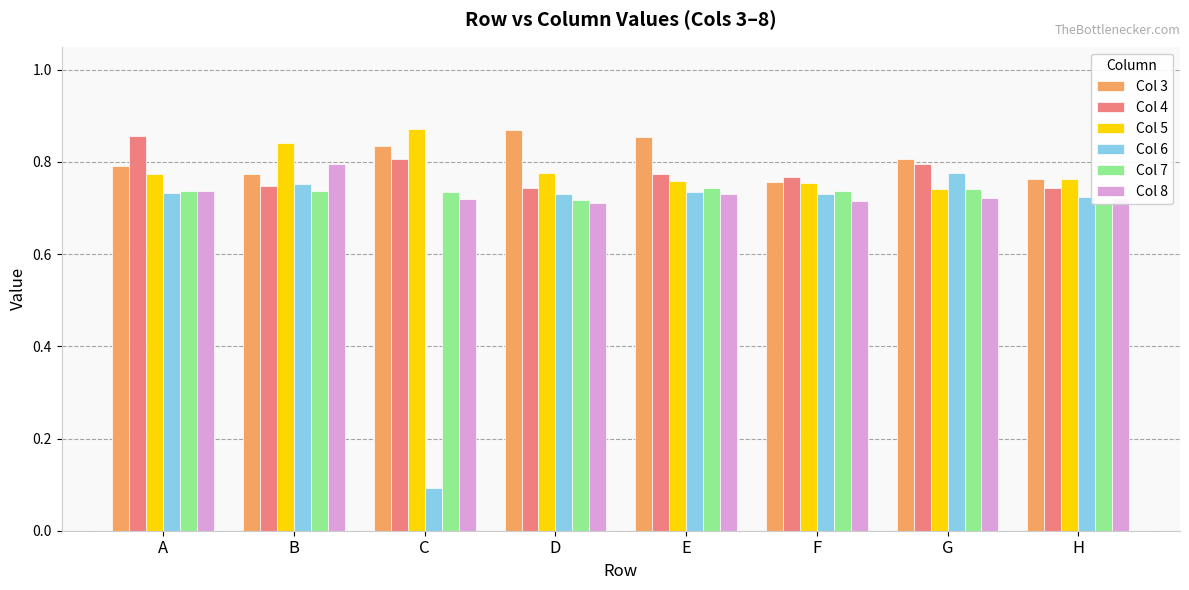

Rank the categories by Col 7 value from highest to lowest.

E, G, B, A, F, C, D, H